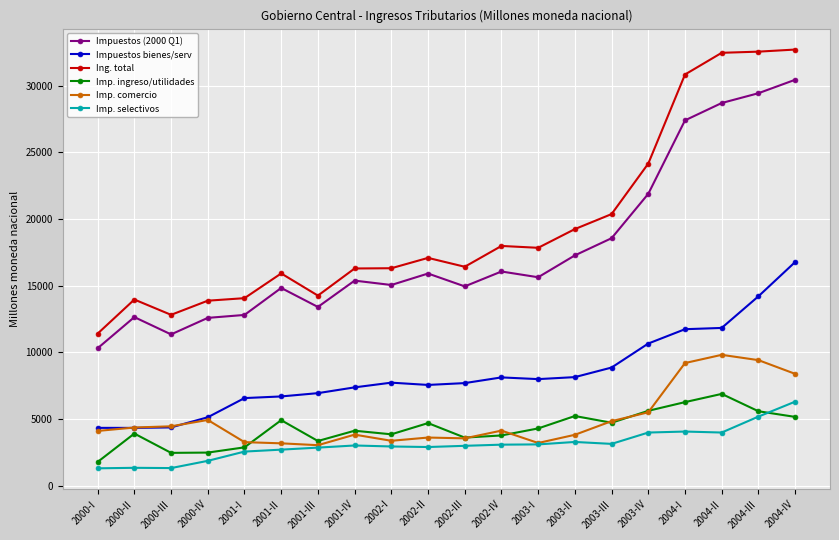

Where is the first local maximum for Ing. total?

2000-II